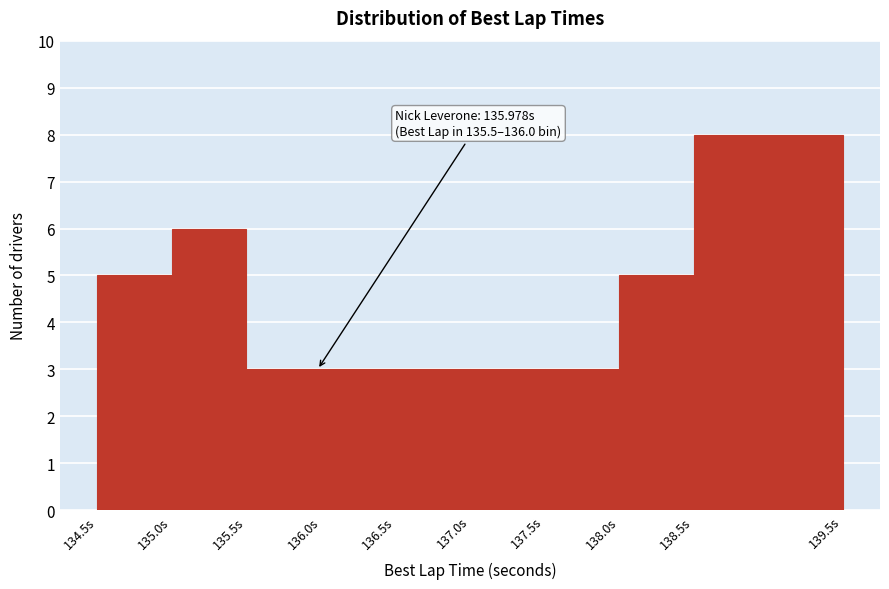

Over which range of the x-axis is the bar tallest?

138.5 to 139.5